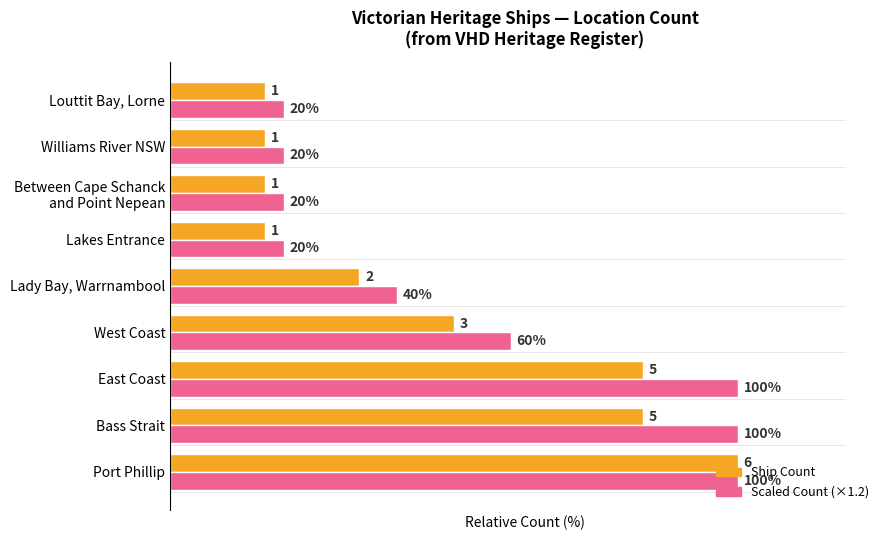

At which category is the sum across all series the highest?

Port Phillip